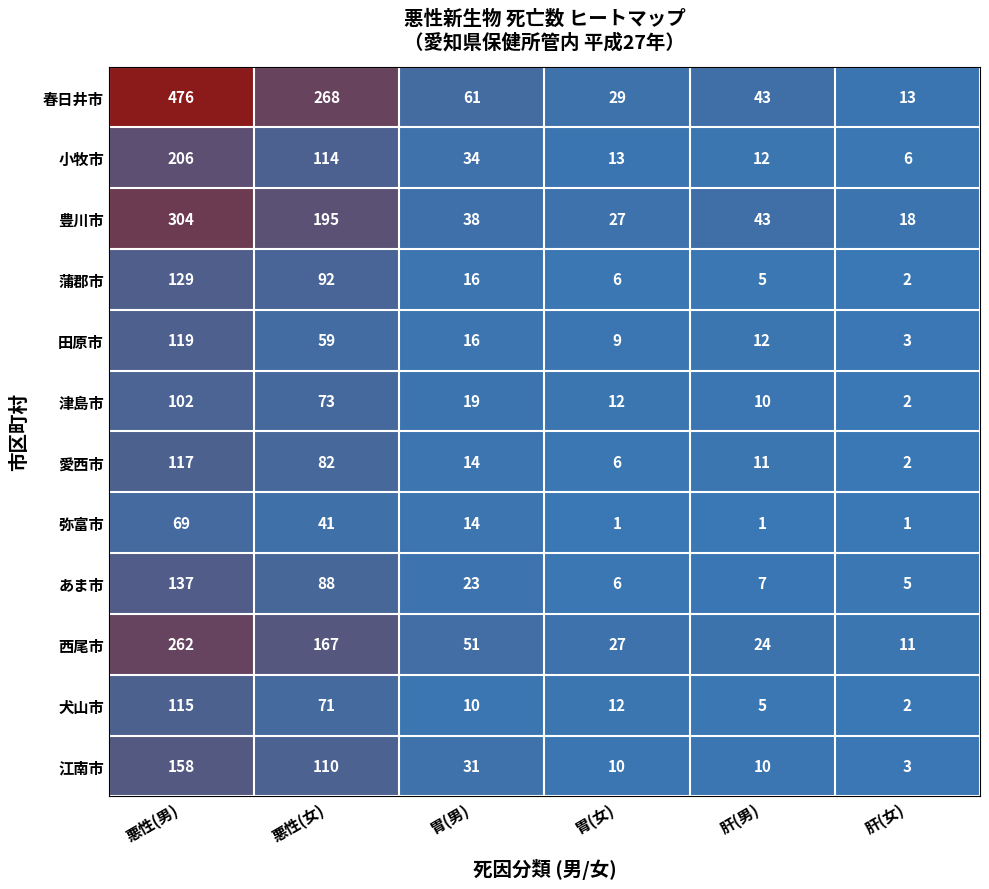

What is the greatest value displayed?

476